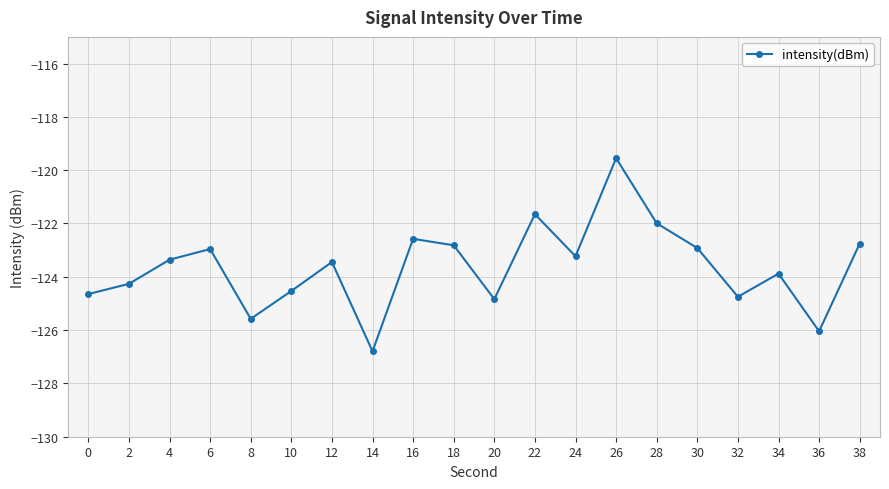

How many interior local valleys (lower than both neighbors) does the data have?

6